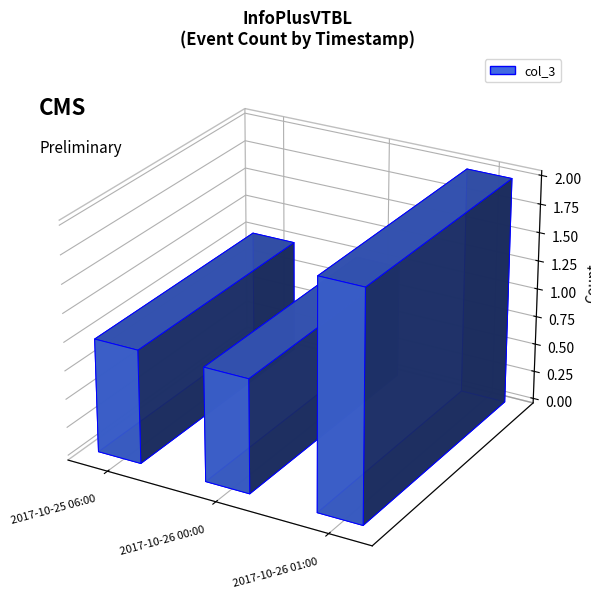

What is the approximate value at 2017-10-26 00:00?

1